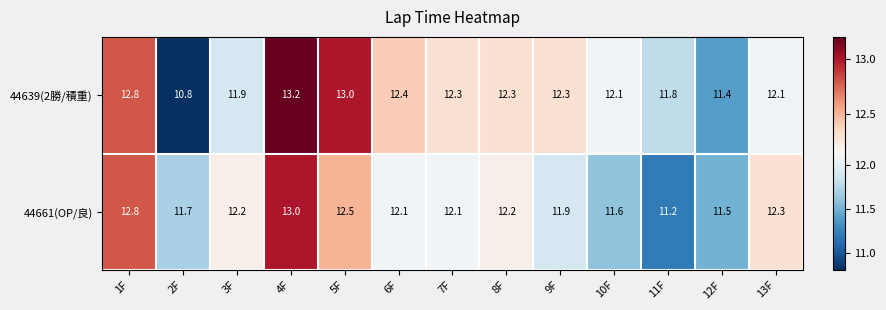

Which label corresponds to the largest value in the chart?

4F